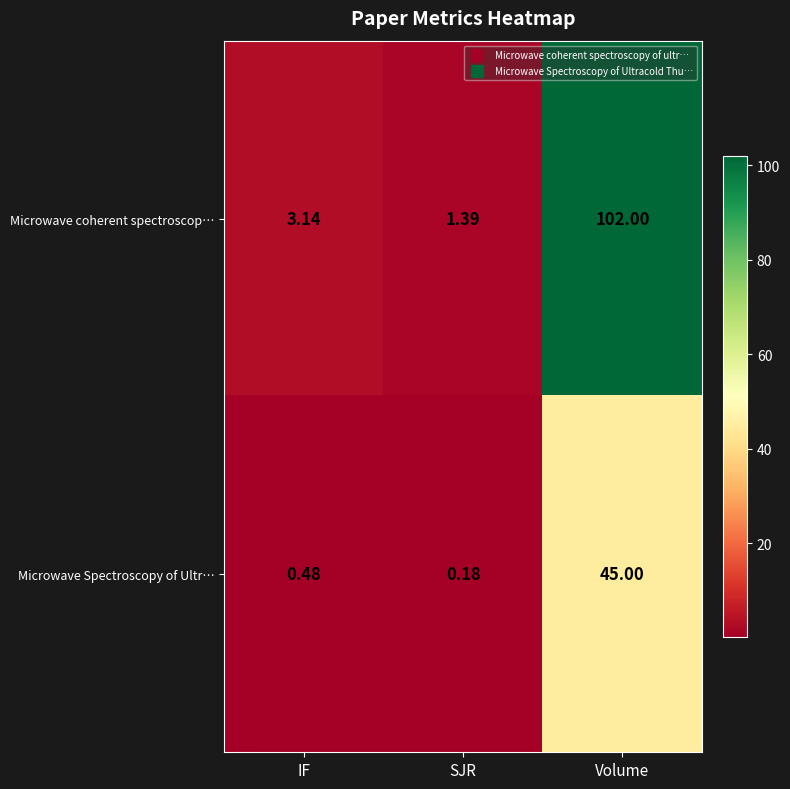

Which series has the largest range (max minus min)?

Microwave coherent spectroscop…